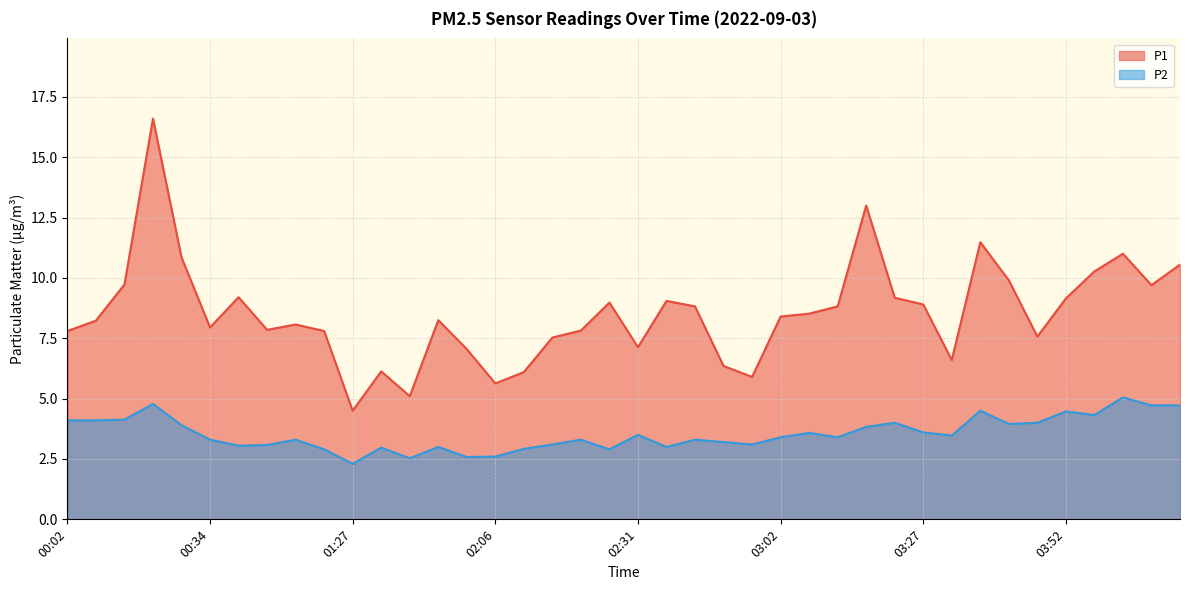

True or false: P2 and P1 intersect in this chart.

False